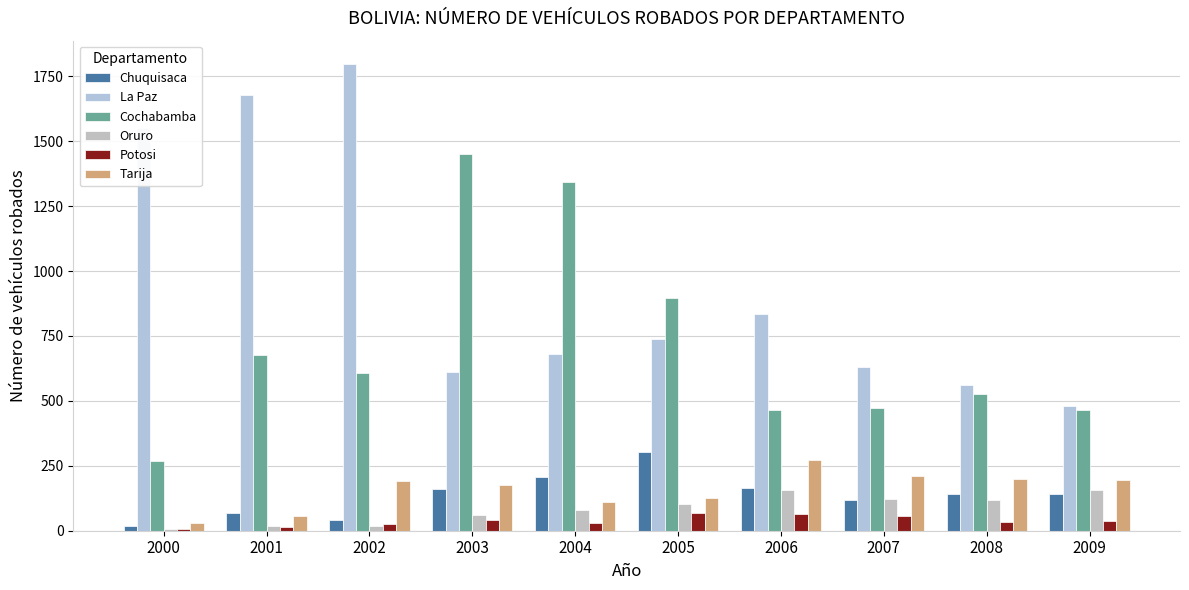

What is the total value across all series at 2007?

1609